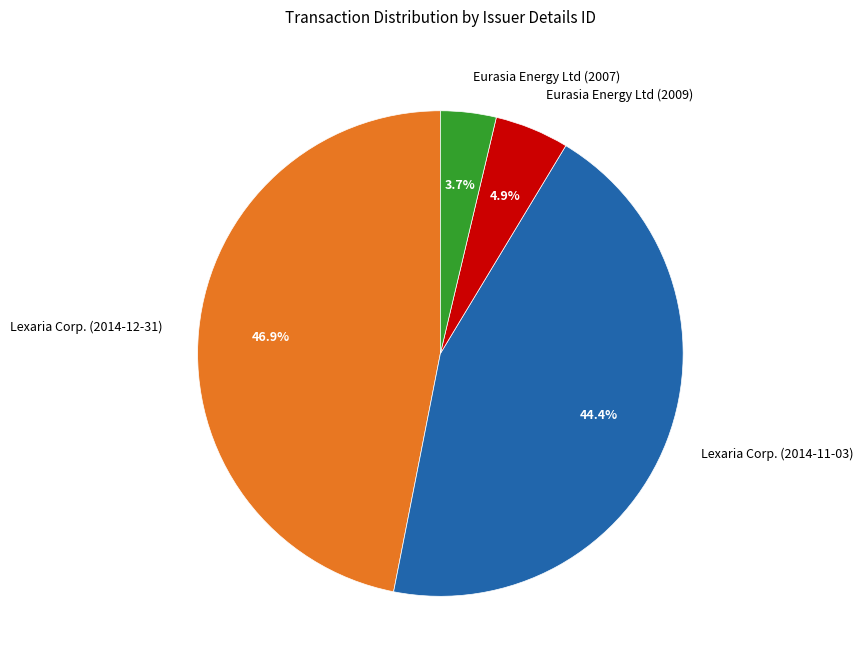

Does any single category account for the majority?

No